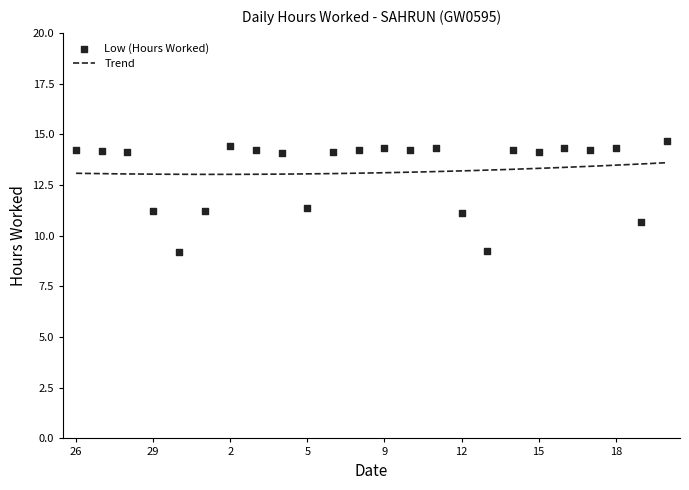

Between 8 and 3, which is larger?

3